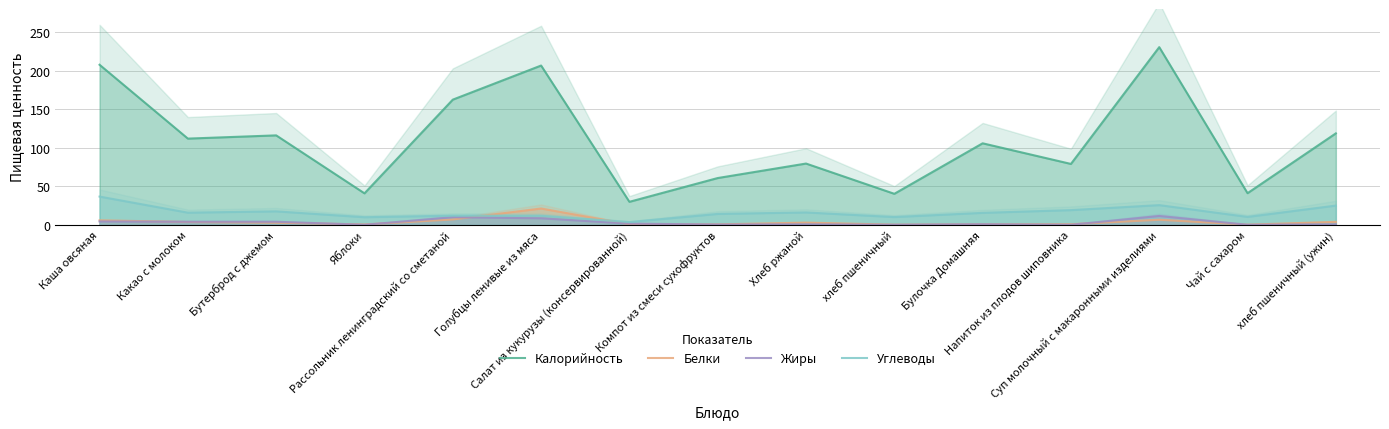

Which series changed the most between Бутерброд с джемом and Компот из смеси сухофруктов?

Калорийность